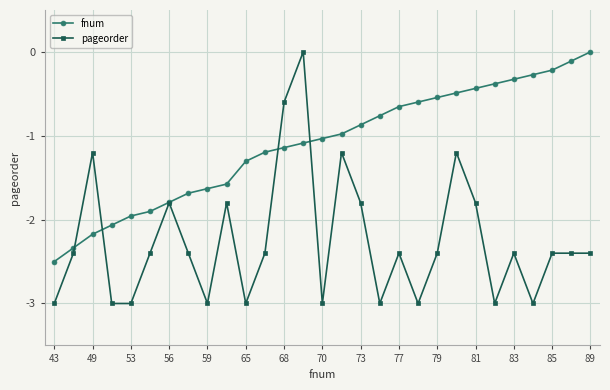

At how many categories does at least one series exceed -1?

16